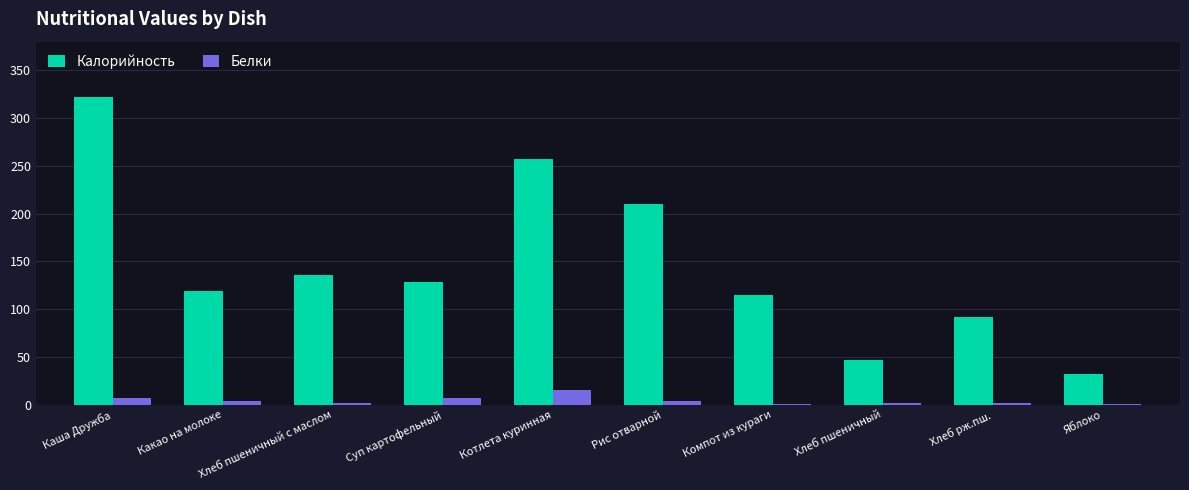

Does the chart contain stacked bars?

No